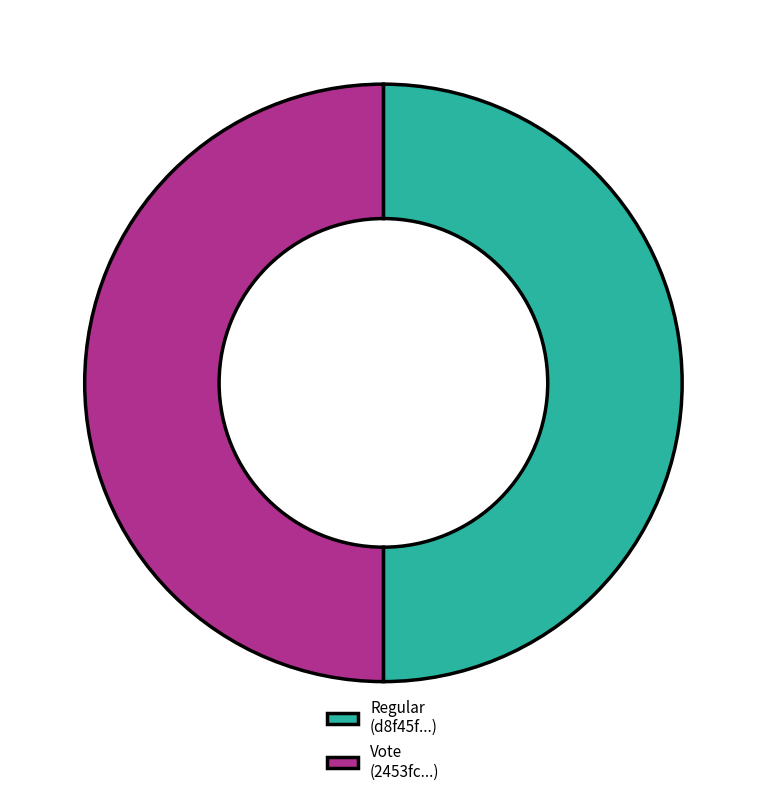

Is it true that Vote (2453fc...) is 50% of the pie?

True